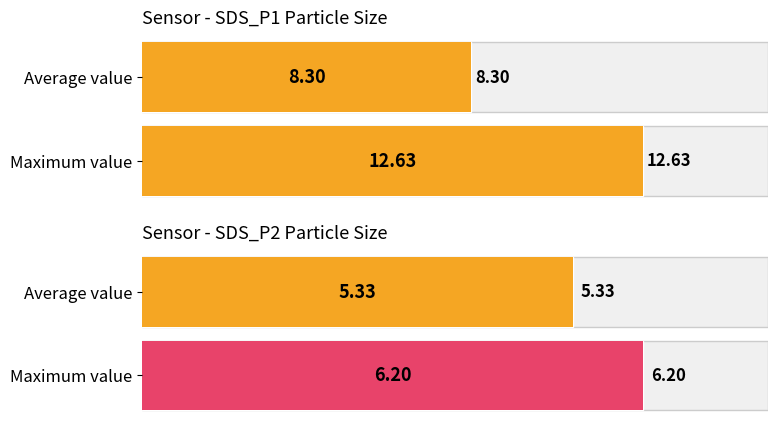

Is it true that SDS_P1 equals 11.5 at 00:31?

False